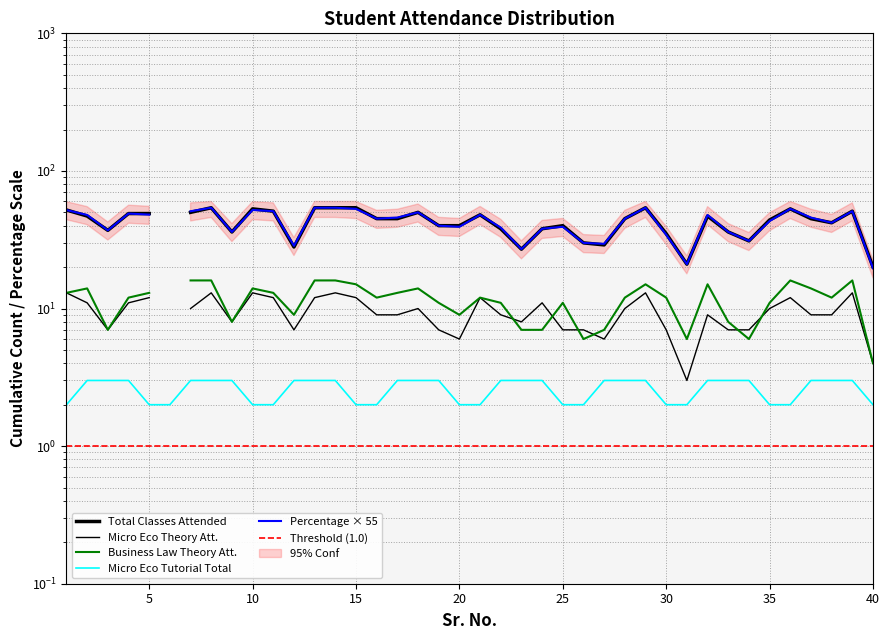

What are all the series names shown in the legend?

Total Classes Attended, Micro Eco Theory Att., Business Law Theory Att., Micro Eco Tutorial Total, Percentage × 55, Threshold (1.0)